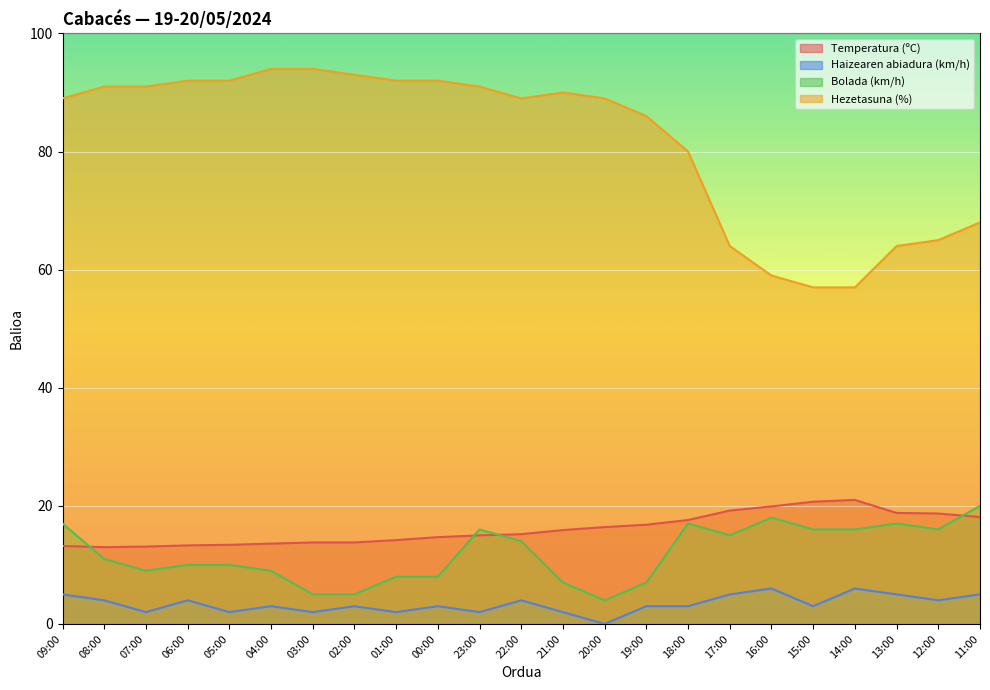

Which has a higher value, 00:00 or 07:00?

00:00